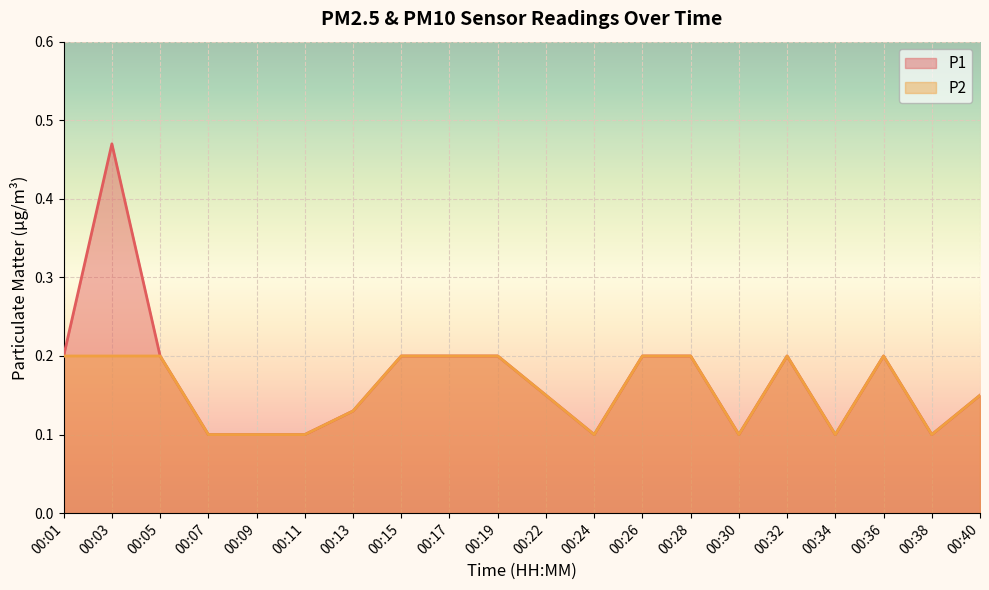

What is the value of the P1 point at the 6th from the left?

0.1